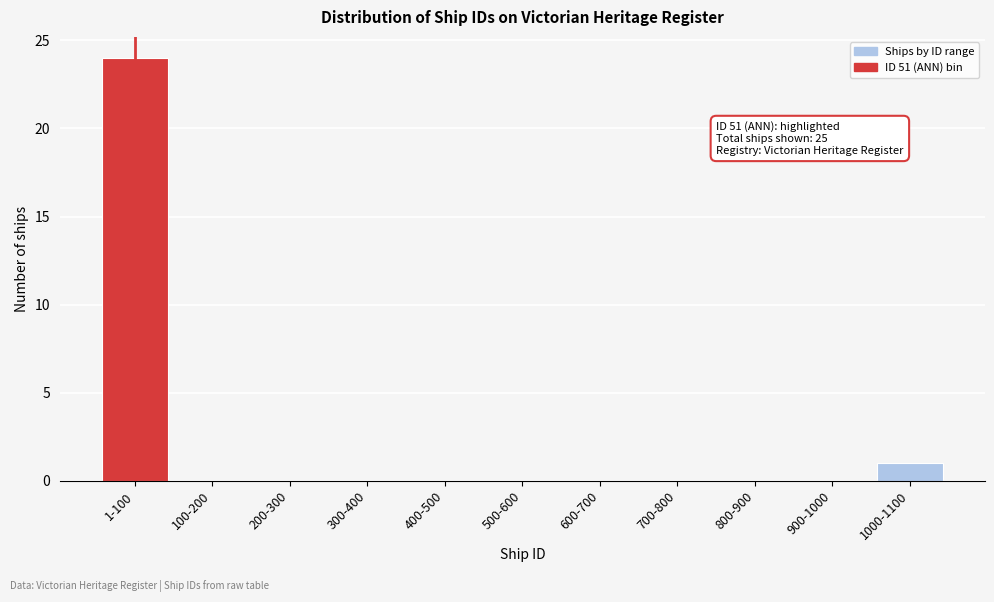

Reading left to right, list all the values displayed in this chart.

1-100=24	100-200=0	200-300=0	300-400=0	400-500=0	500-600=0	600-700=0	700-800=0	800-900=0	900-1000=0	1000-1100=1